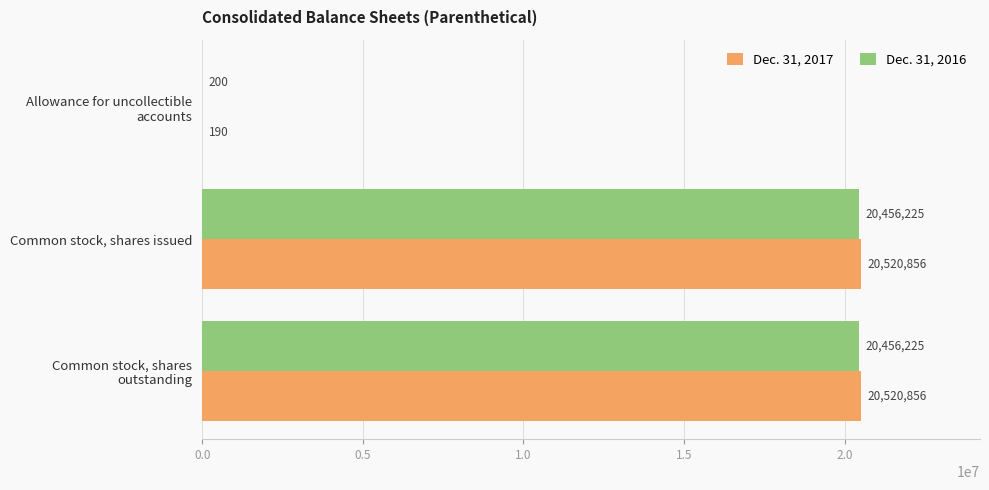

Is the value of Dec. 31, 2017 at Common stock, shares issued greater than the value of Dec. 31, 2016 at Common stock, shares issued?

Yes